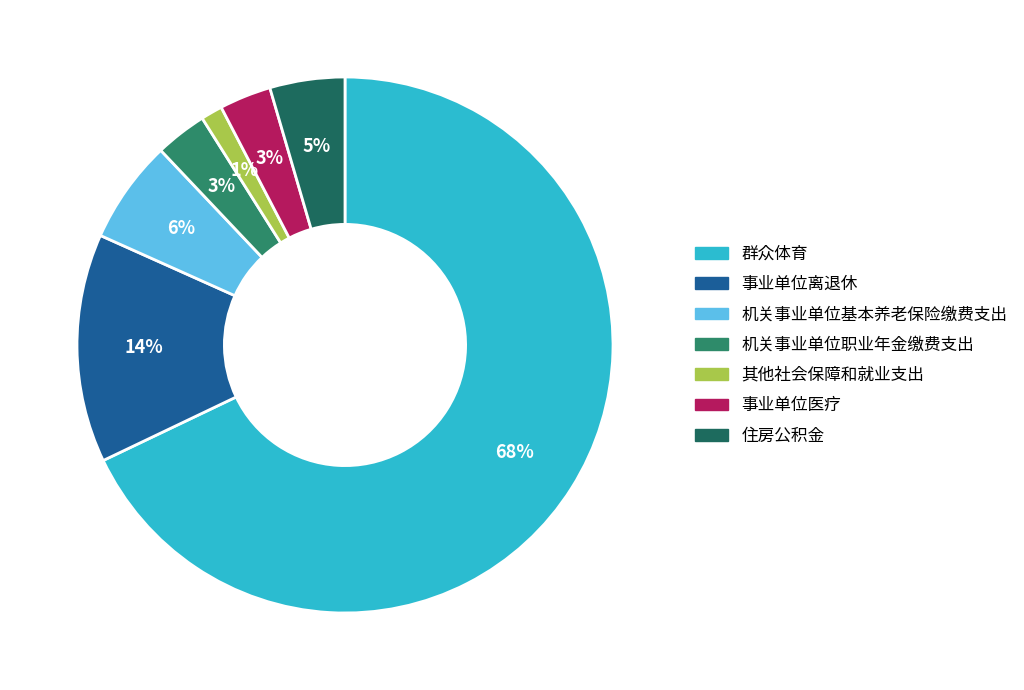

Is it true that 其他社会保障和就业支出 is 1% of the pie?

True